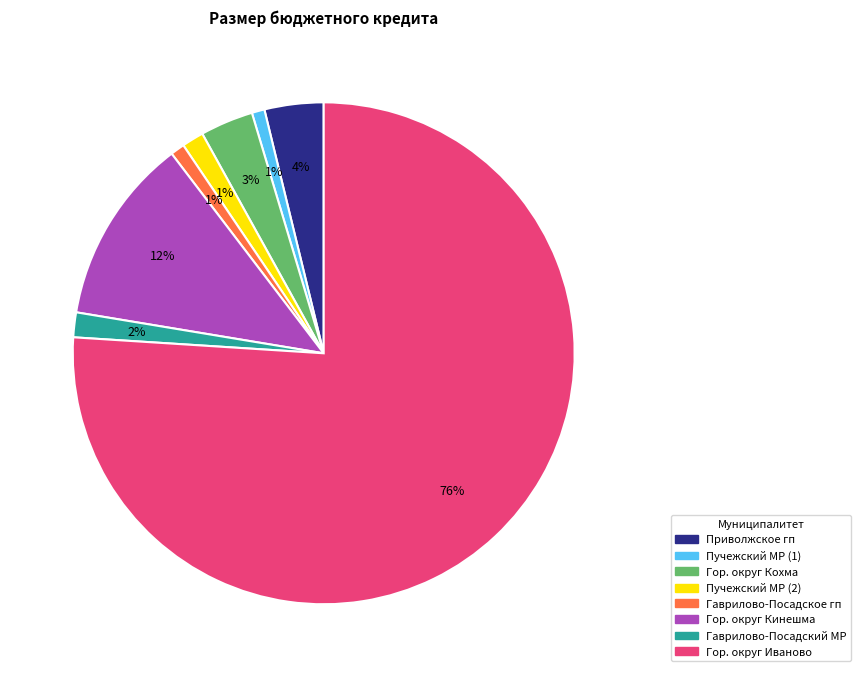

To the nearest percent, what is the difference between the Гор. округ Иваново and Гор. округ Кинешма slice percentages?

64%